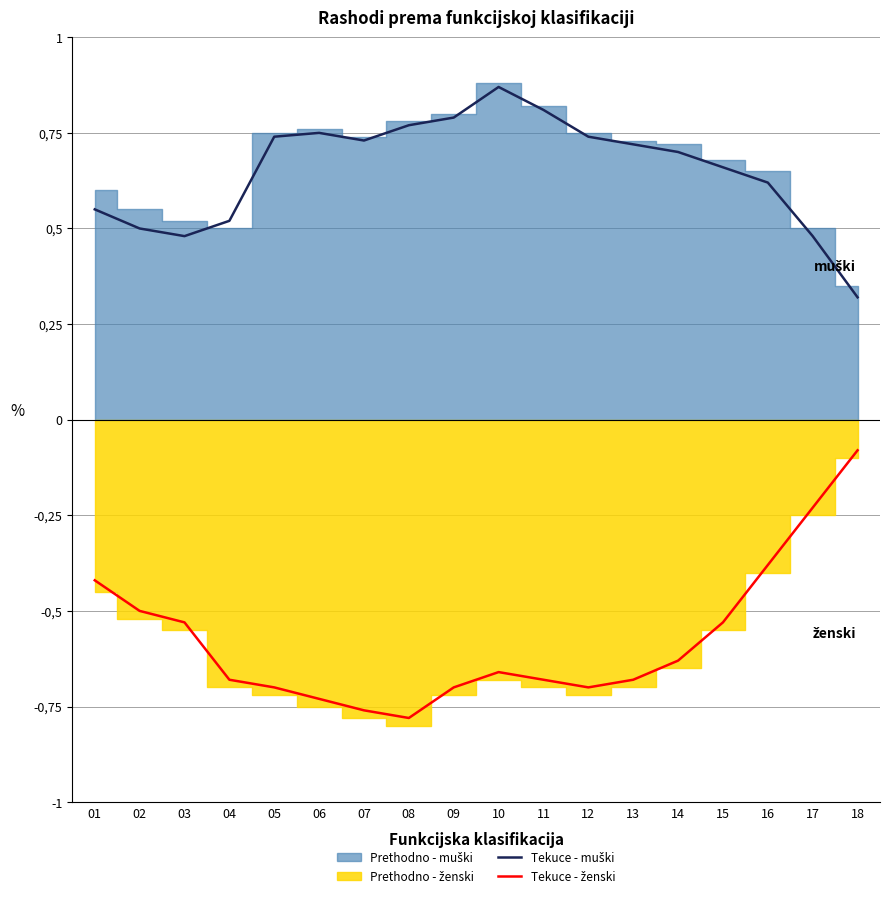

The value of Muški - ukupno at 14 is 1.0. True or false?

False